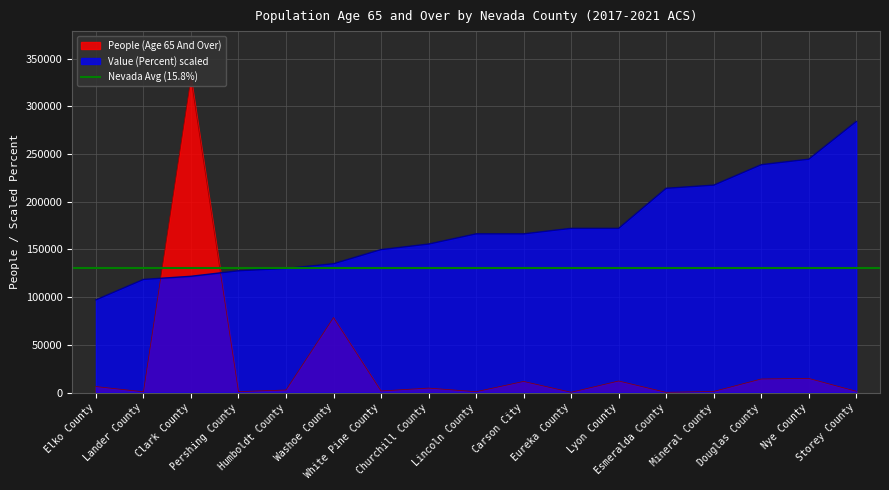

Reading right to left, extract all data points from this chart.

People (Age 65 And Over): Storey County=1397.0	Nye County=14859.0	Douglas County=14240.0	Mineral County=1200.0	Esmeralda County=257.0	Lyon County=12146.0	Eureka County=335.0	Carson City=11697.0	Lincoln County=927.0	Churchill County=4728.0	White Pine County=1676.0	Washoe County=78643.0	Humboldt County=2723.0	Pershing County=1033.0	Clark County=329395.0	Lander County=823.0	Elko County=6328.0
Value (Percent): Storey County=284103.2	Nye County=244575.8	Douglas County=238811.4	Mineral County=217400.7	Esmeralda County=214106.8	Lyon County=172108.9	Eureka County=172108.9	Carson City=166344.5	Lincoln County=166344.5	Churchill County=155639.1	White Pine County=149874.7	Washoe County=135051.9	Humboldt County=130111.0	Pershing County=127640.6	Clark County=121876.2	Lander County=118582.2	Elko County=97171.5